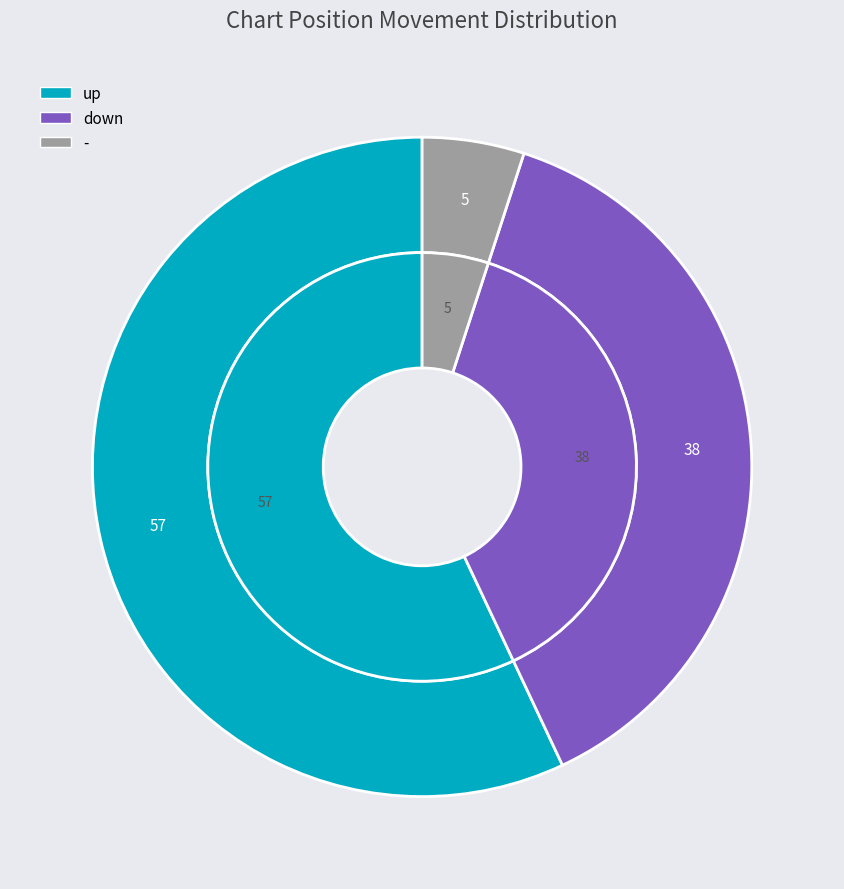

To the nearest percent, what is the difference between the largest and smallest slice percentages?

52%